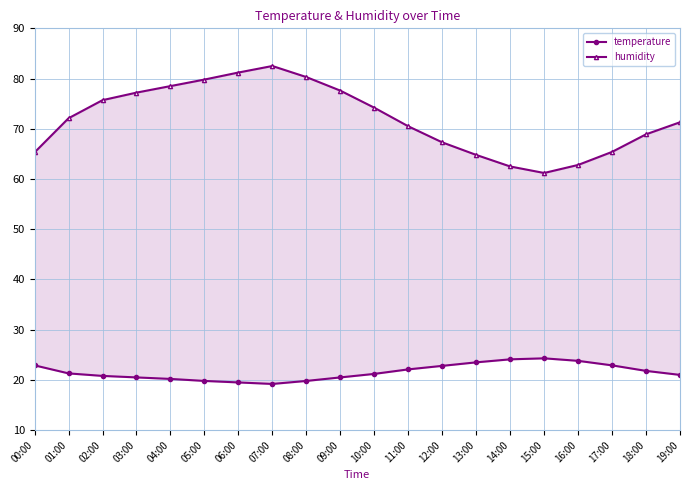

What is the greatest value displayed?

82.5